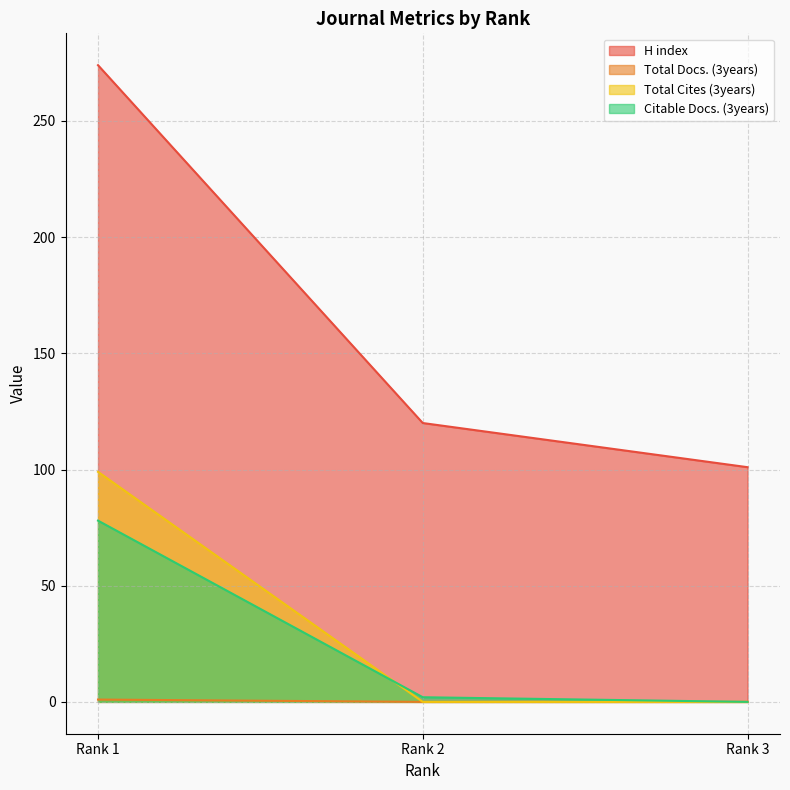

Between Rank 2 and Rank 1, which is larger?

Rank 1